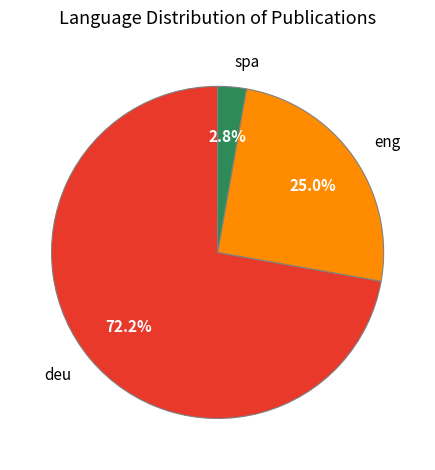

To the nearest percent, what is the difference between the largest and smallest slice percentages?

69%